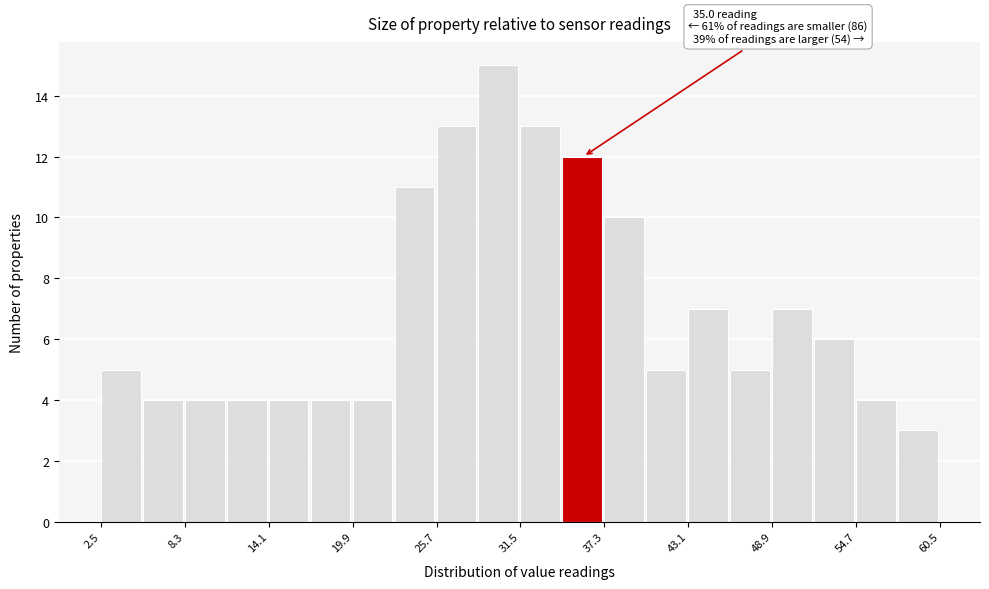

Read against the x-axis, roughly where is the centre of the tallest bar?

30